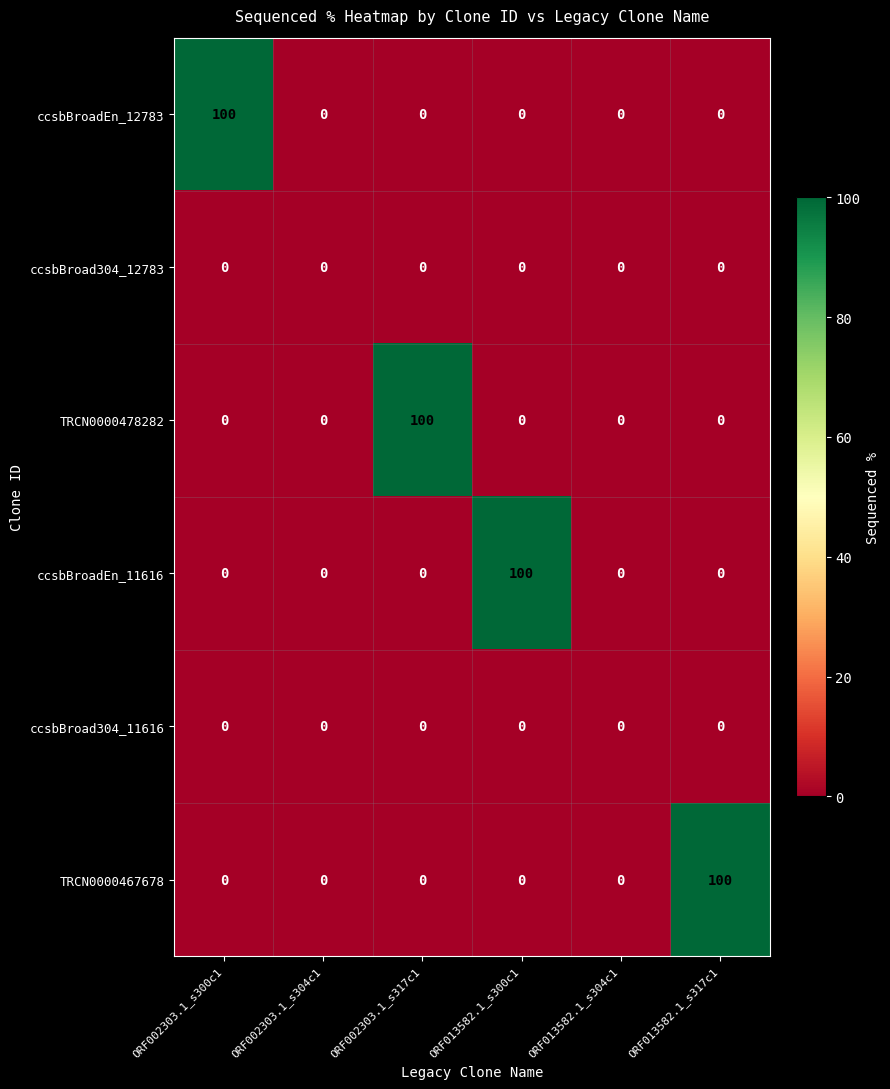

What is the maximum value for ccsbBroadEn_11616?

100